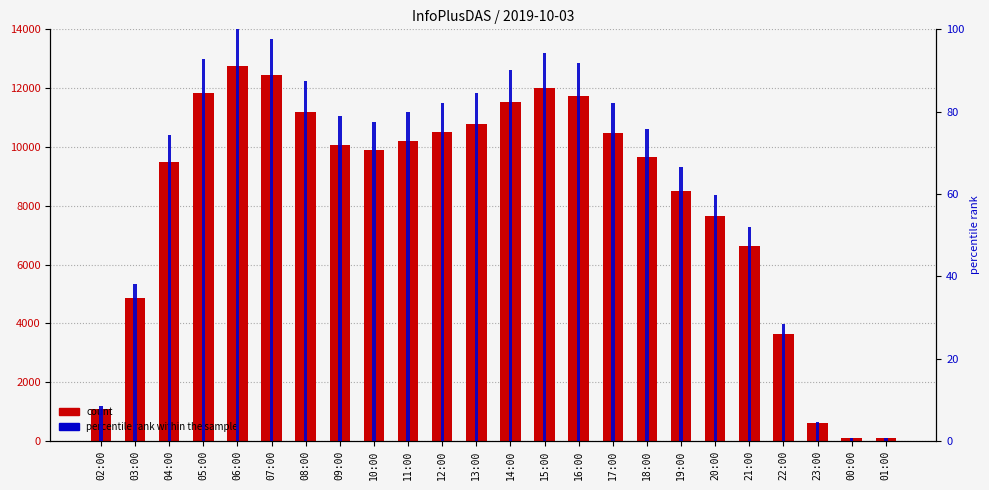

What is the approximate value of col_3 at 10:00?

9879.0